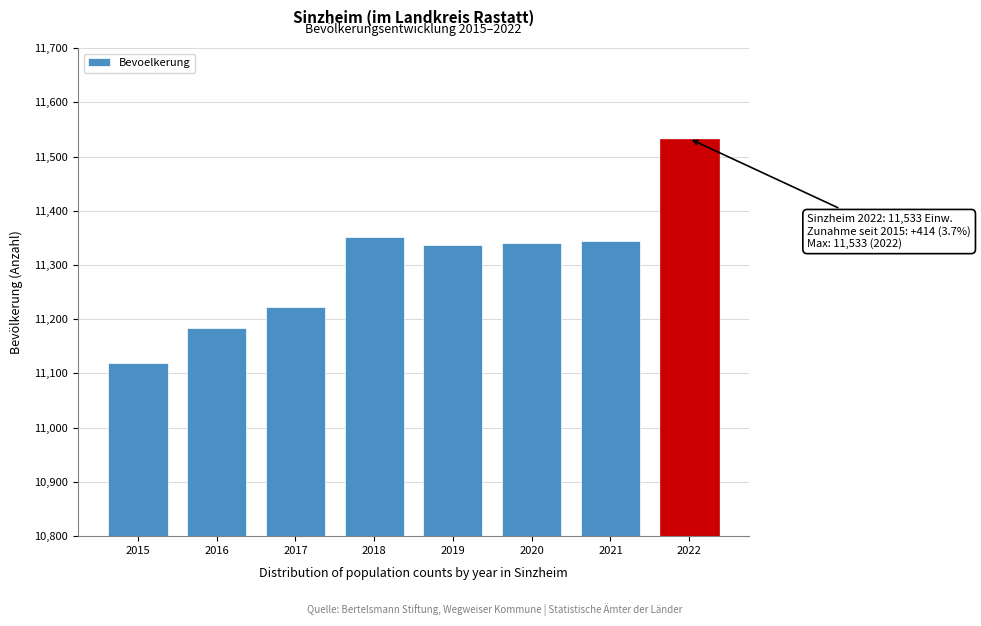

What is the change in value from 2020 to 2022?

+193